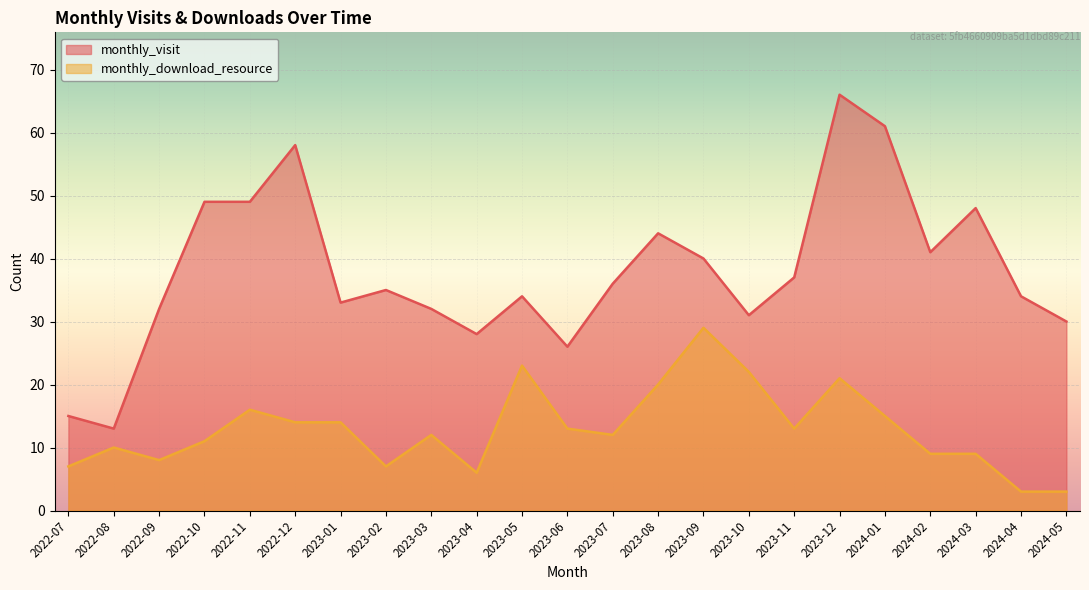

Read the monthly_visit value at 2024-05, to the nearest 5.

30